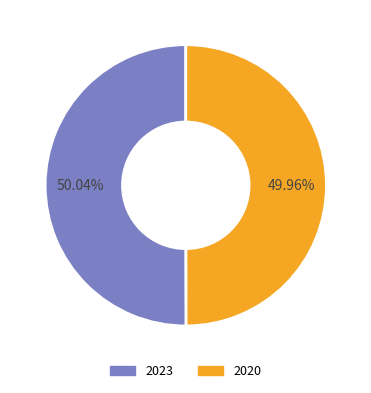

Does any single category account for the majority?

Yes